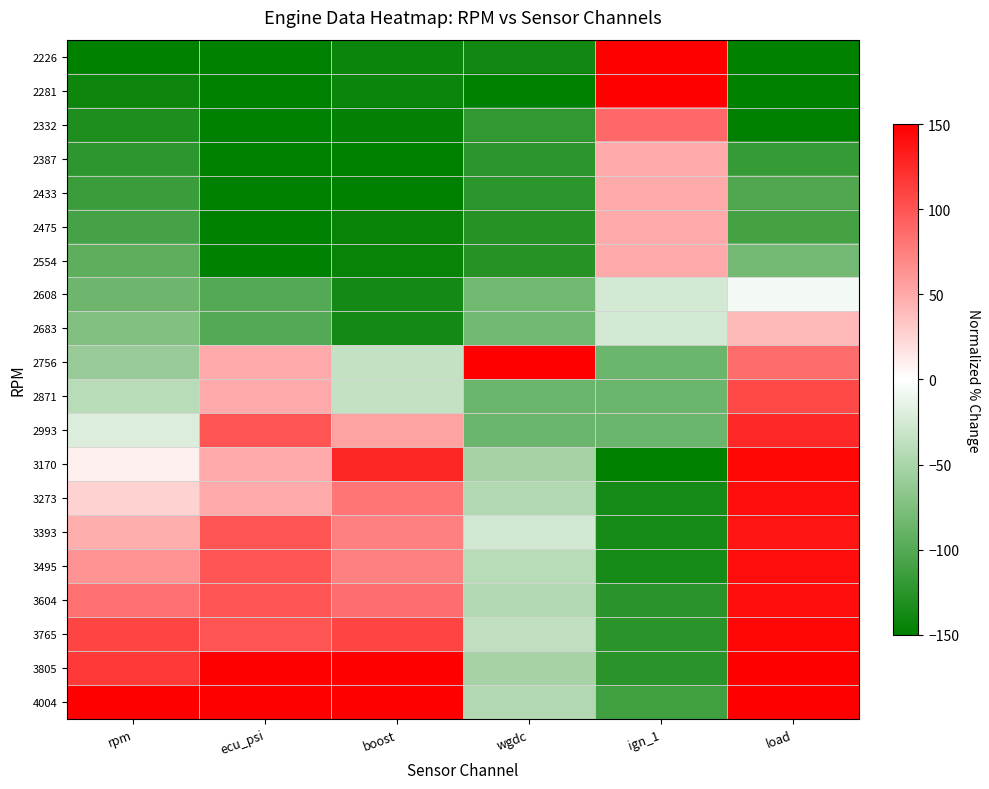

Reading right to left, transcribe all the data shown in this chart.

2226: load=-150.0	ign_1=150.0	wgdc=-138.8	boost=-142.4	ecu_psi=-150.0	rpm=-150.0
2281: load=-150.0	ign_1=150.0	wgdc=-150.0	boost=-142.4	ecu_psi=-150.0	rpm=-140.7
2332: load=-150.0	ign_1=88.3	wgdc=-120.0	boost=-147.5	ecu_psi=-150.0	rpm=-132.1
2387: load=-118.0	ign_1=50.0	wgdc=-123.8	boost=-150.0	ecu_psi=-150.0	rpm=-122.8
2433: load=-102.0	ign_1=50.0	wgdc=-123.8	boost=-150.0	ecu_psi=-150.0	rpm=-115.1
2475: load=-110.0	ign_1=50.0	wgdc=-127.5	boost=-145.0	ecu_psi=-150.0	rpm=-108.0
2554: load=-82.0	ign_1=50.0	wgdc=-127.5	boost=-145.0	ecu_psi=-150.0	rpm=-94.7
2608: load=-6.0	ign_1=-25.0	wgdc=-82.5	boost=-137.4	ecu_psi=-100.0	rpm=-85.5
2683: load=42.0	ign_1=-25.0	wgdc=-82.5	boost=-137.4	ecu_psi=-100.0	rpm=-72.9
2756: load=86.0	ign_1=-86.7	wgdc=150.0	boost=-34.0	ecu_psi=50.0	rpm=-60.6
2871: load=106.0	ign_1=-86.7	wgdc=-86.2	boost=-34.0	ecu_psi=50.0	rpm=-41.2
2993: load=126.0	ign_1=-86.7	wgdc=-86.2	boost=54.2	ecu_psi=100.0	rpm=-20.6
3170: load=146.0	ign_1=-150.0	wgdc=-52.5	boost=127.3	ecu_psi=50.0	rpm=9.3
3273: load=142.0	ign_1=-136.7	wgdc=-45.0	boost=81.9	ecu_psi=50.0	rpm=26.7
3393: load=138.0	ign_1=-136.7	wgdc=-26.2	boost=74.4	ecu_psi=100.0	rpm=46.9
3495: load=142.0	ign_1=-136.7	wgdc=-41.2	boost=74.4	ecu_psi=100.0	rpm=64.1
3604: load=142.0	ign_1=-125.0	wgdc=-45.0	boost=84.5	ecu_psi=100.0	rpm=82.5
3765: load=146.0	ign_1=-125.0	wgdc=-37.5	boost=109.7	ecu_psi=100.0	rpm=109.7
3805: load=150.0	ign_1=-125.0	wgdc=-52.5	boost=150.0	ecu_psi=150.0	rpm=116.4
4004: load=150.0	ign_1=-111.7	wgdc=-45.0	boost=150.0	ecu_psi=150.0	rpm=150.0